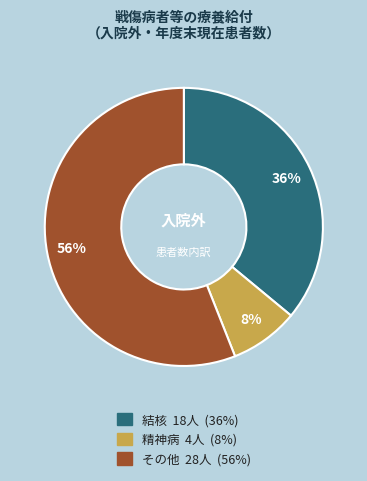

Which category accounts for the majority?

その他